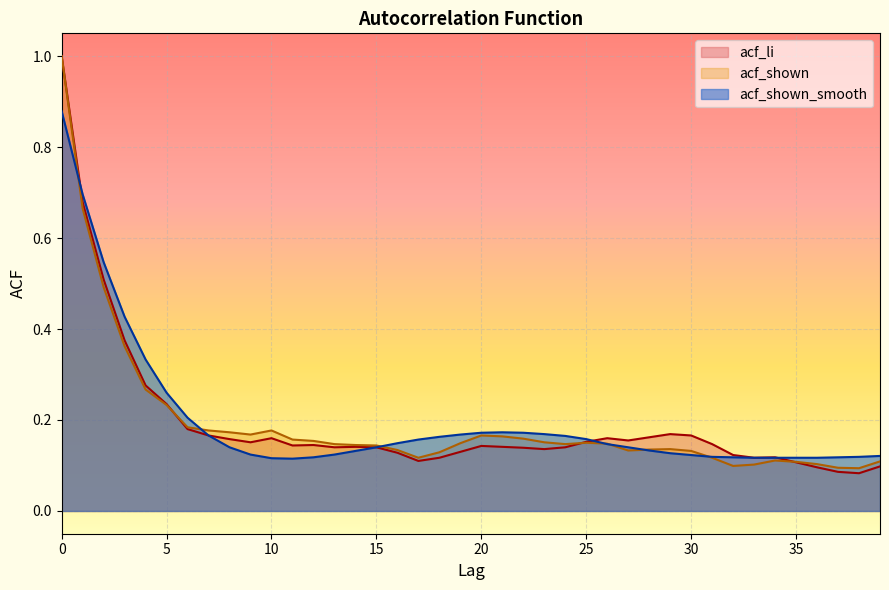

What is the total value across all series at 2?

1.5